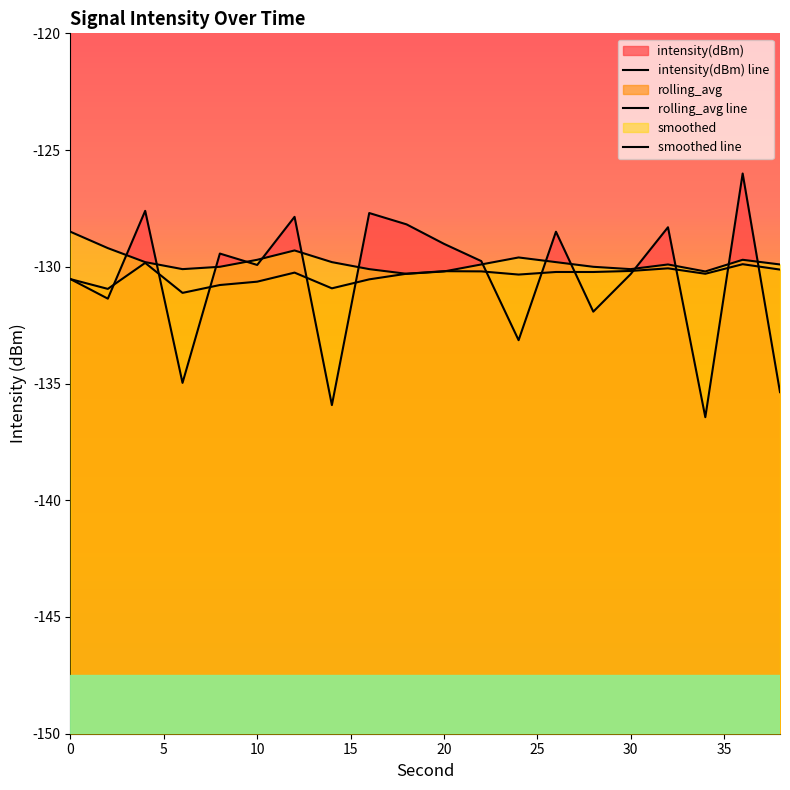

Which series changed the most between 15 and 35?

intensity(dBm) line